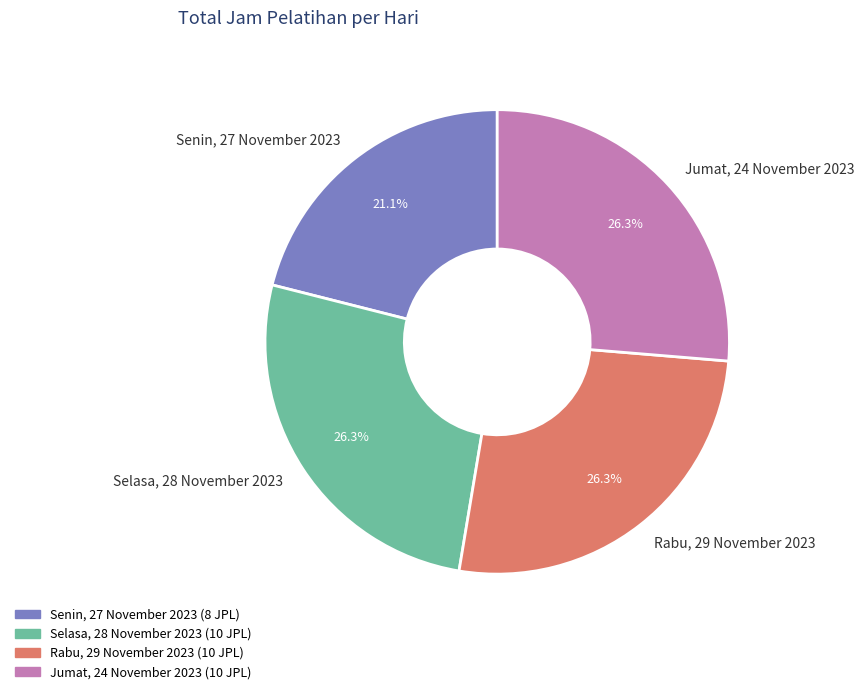

Is it true that Selasa, 28 November 2023 is 18% of the pie?

False